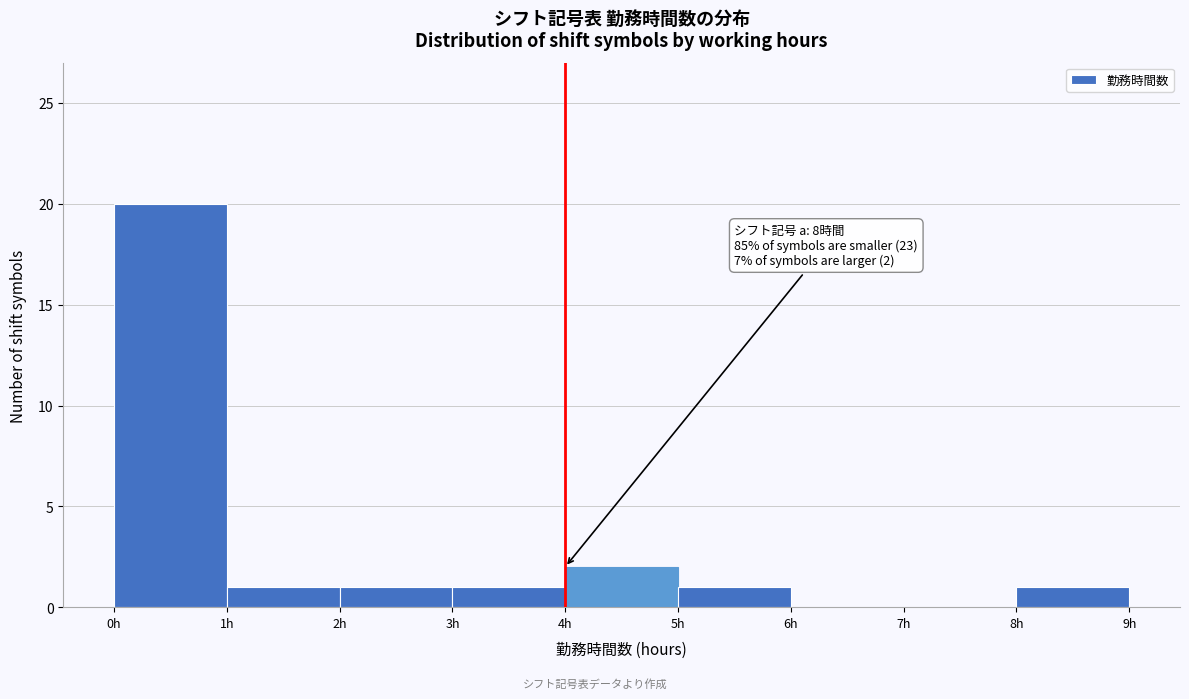

Which range on the x-axis has the tallest bar?

0 to 1